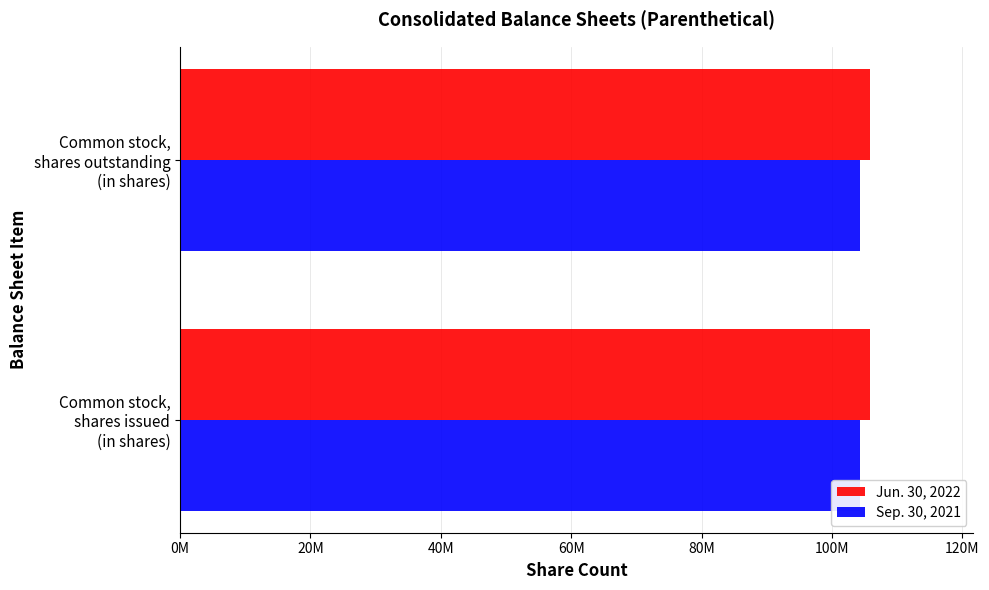

What are all the series names shown in the legend?

Jun. 30, 2022, Sep. 30, 2021